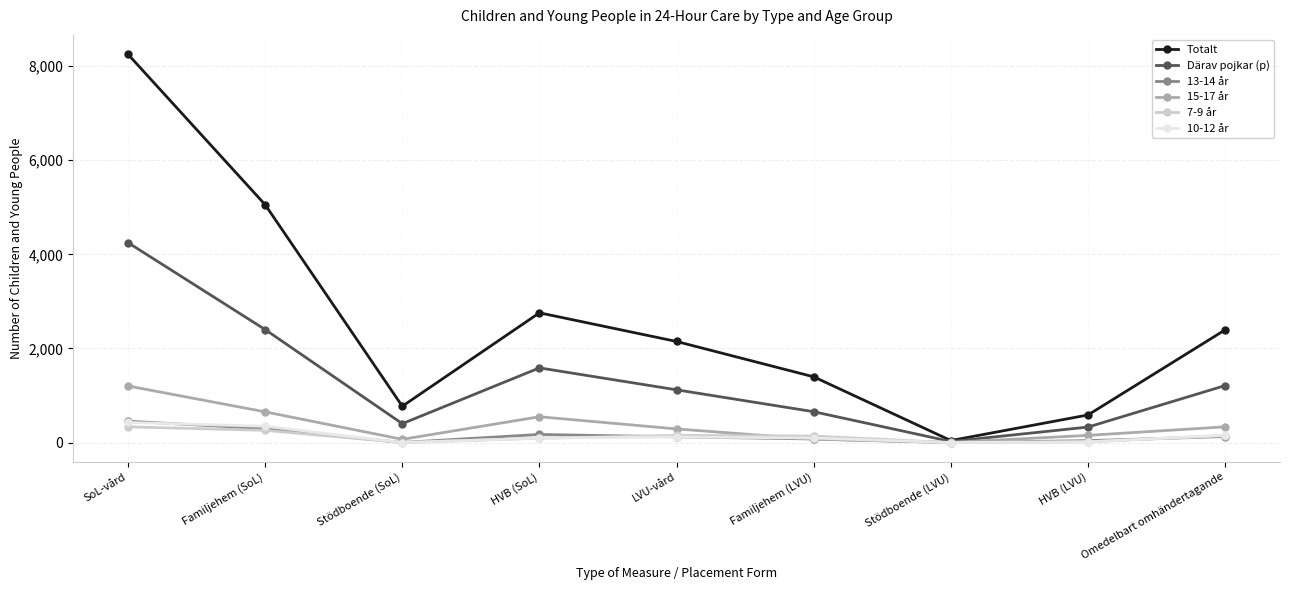

What is the maximum value shown in the chart?

8249